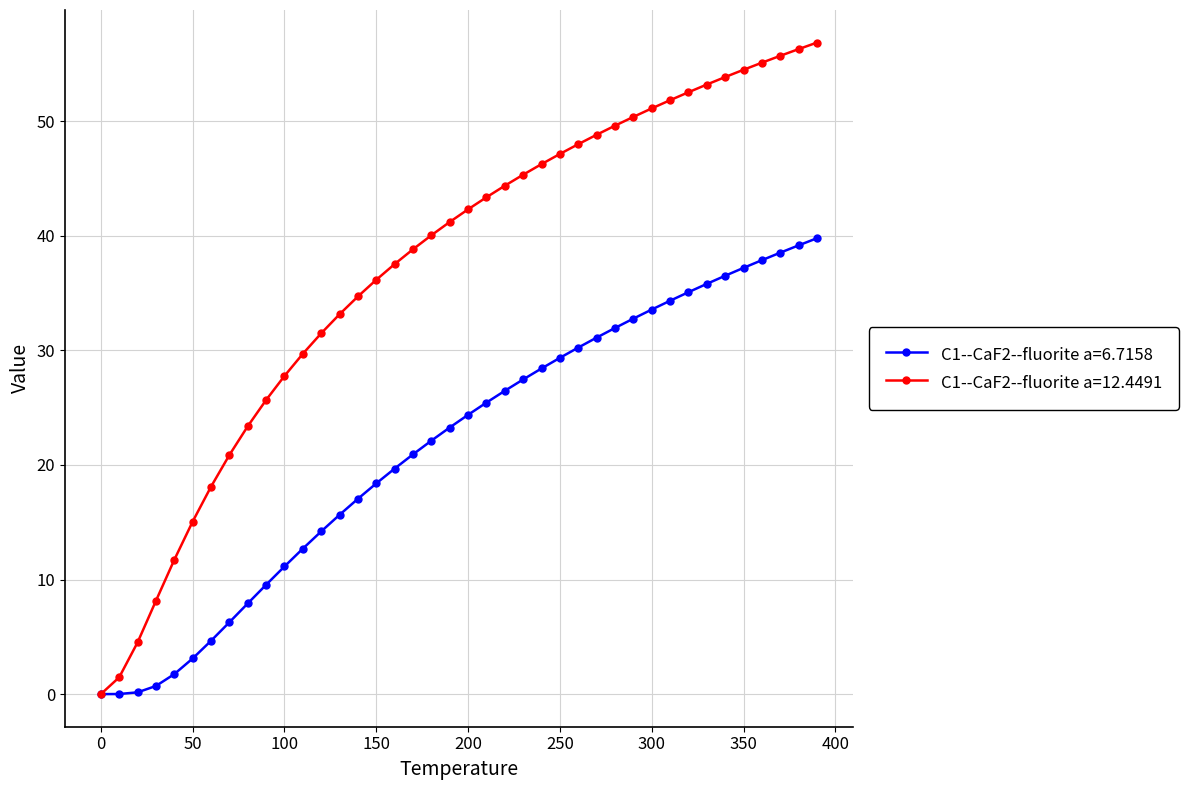

What are all the series names shown in the legend?

C1--CaF2--fluorite a=6.7158, C1--CaF2--fluorite a=12.4491